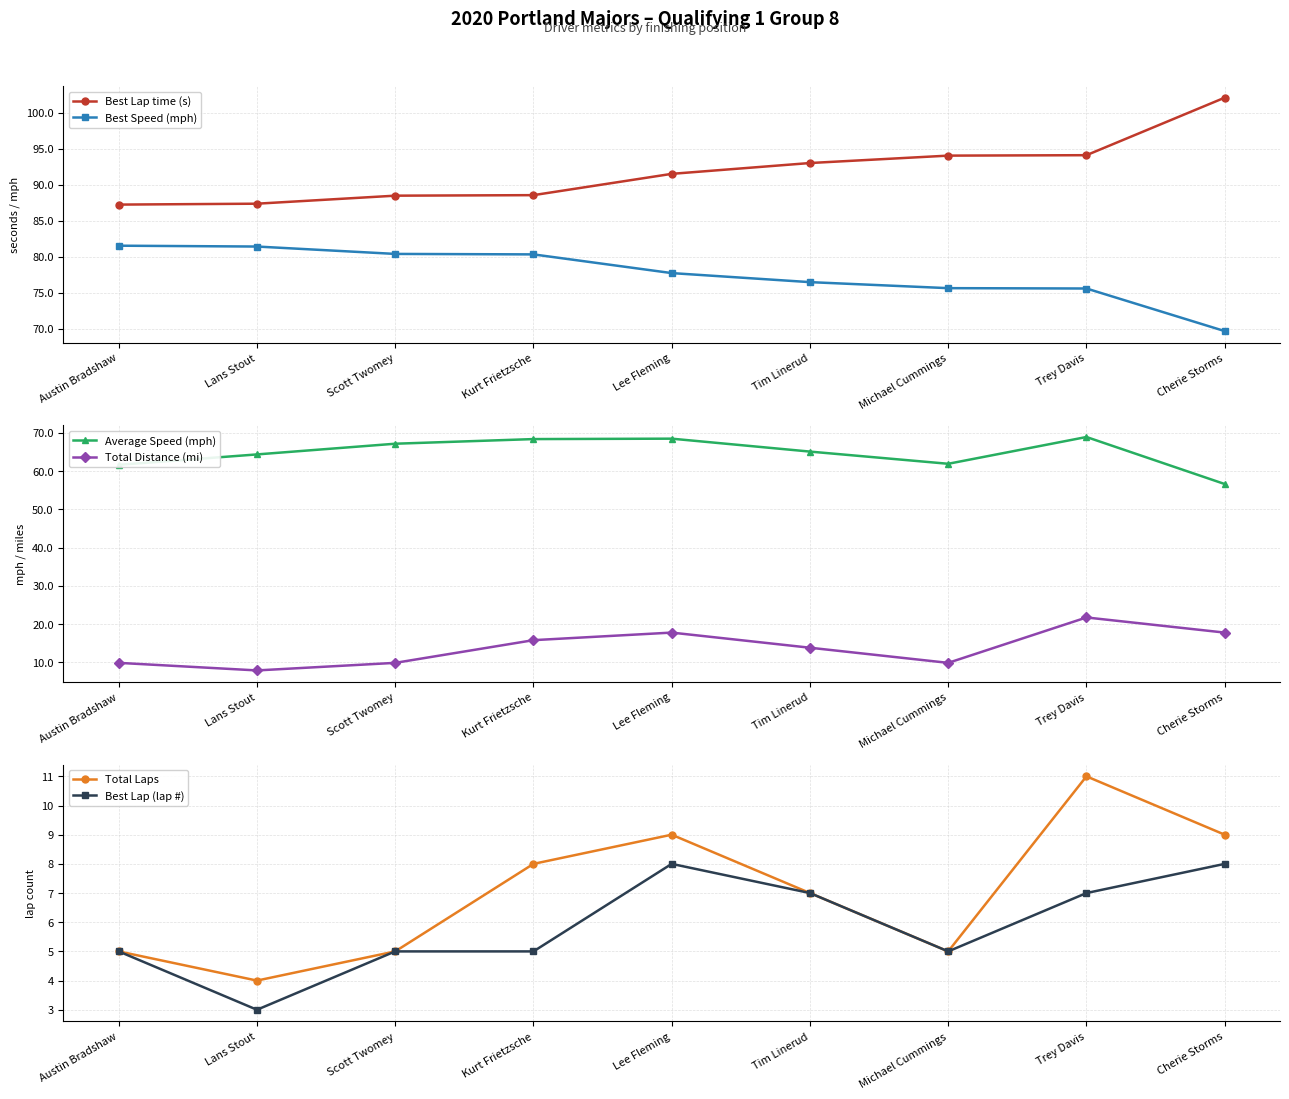

What is the lowest value of the Best Speed (mph) series?

69.7